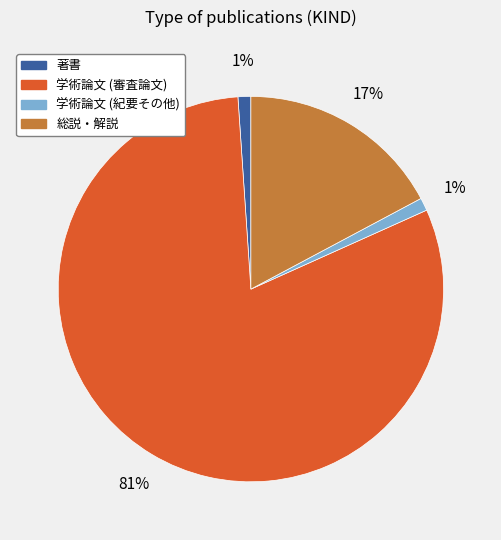

How many segments does this pie chart have?

4